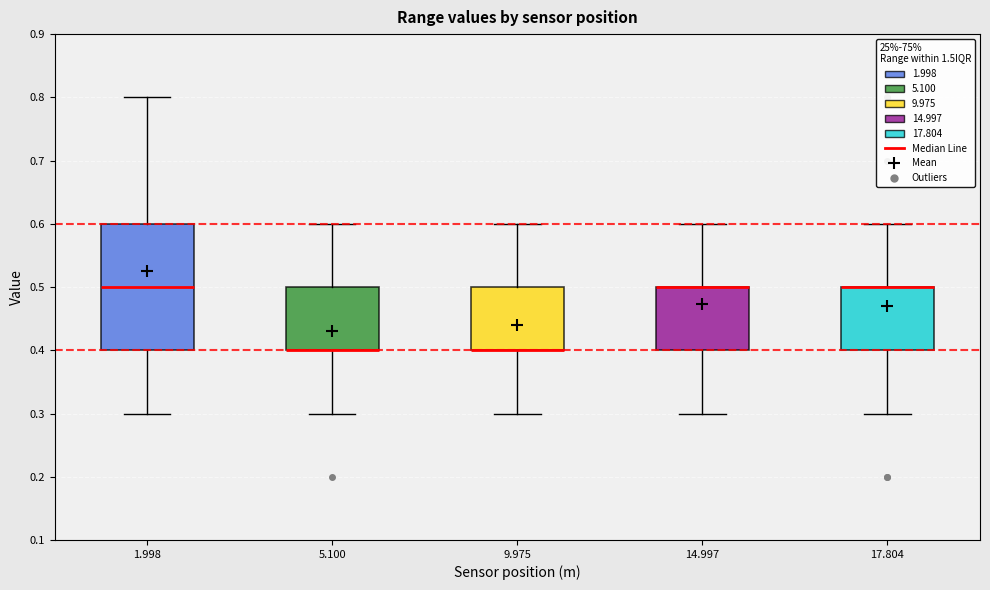

Reading left to right, transcribe this box plot: for each box, give where its median line is, the range the box spans, and where its two whiskers end, as read against the y-axis. The values are not printed on the chart, so give them approximately, as read against the axis.

1.998: median 0.5, box 0.4 to 0.6, whiskers 0.3 to 0.8
5.100: median 0.4 (drawn on the box's lower edge), box 0.4 to 0.5, whiskers 0.3 to 0.6
9.975: median 0.4 (drawn on the box's lower edge), box 0.4 to 0.5, whiskers 0.3 to 0.6
14.997: median 0.5 (drawn on the box's upper edge), box 0.4 to 0.5, whiskers 0.3 to 0.6
17.804: median 0.5 (drawn on the box's upper edge), box 0.4 to 0.5, whiskers 0.3 to 0.6